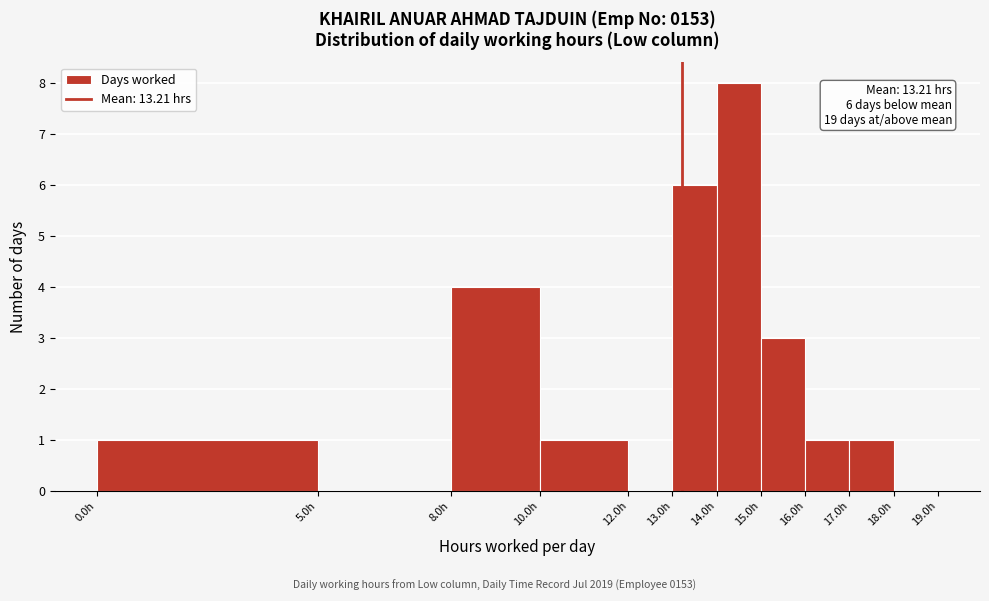

Over which range of the x-axis is the bar tallest?

14 to 15